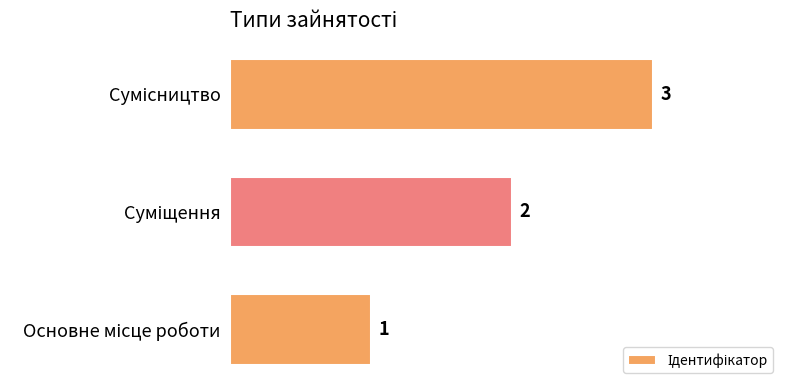

What is the sum of all values?

6